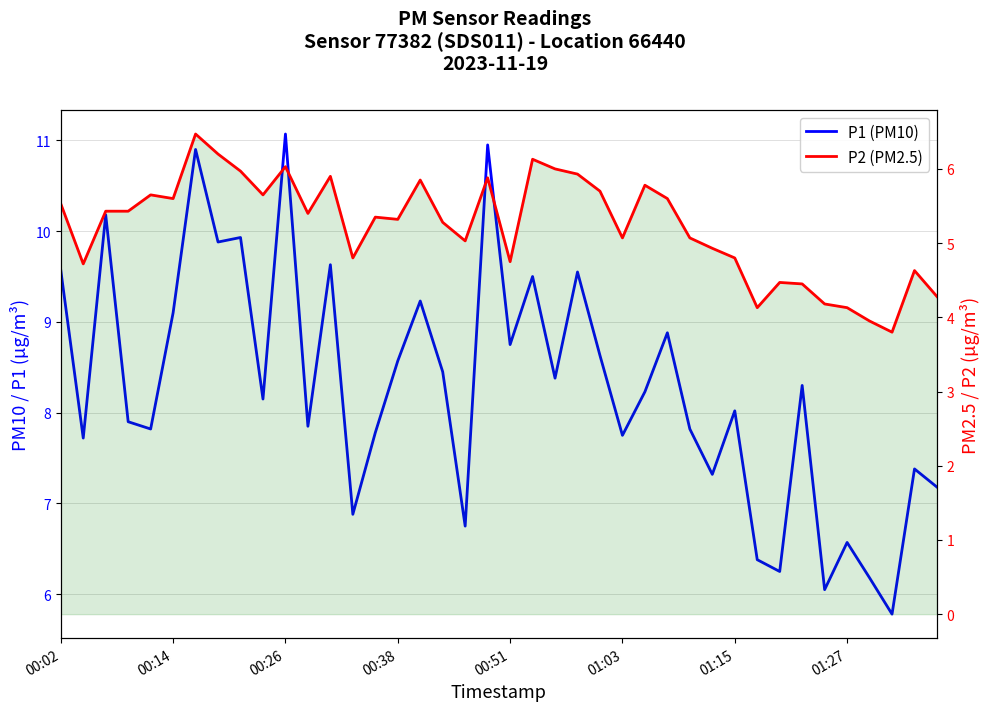

How many categories are shown in the chart?

40